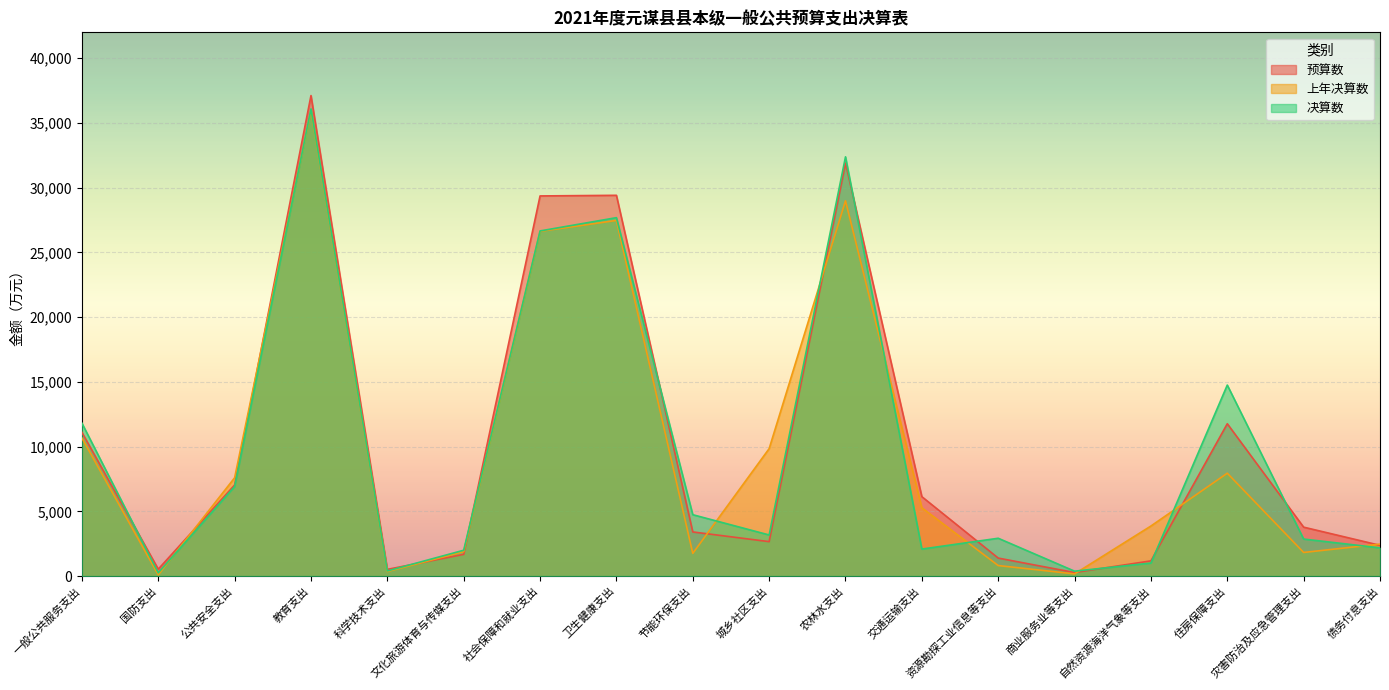

Where is the first local maximum for 上年决算数?

教育支出